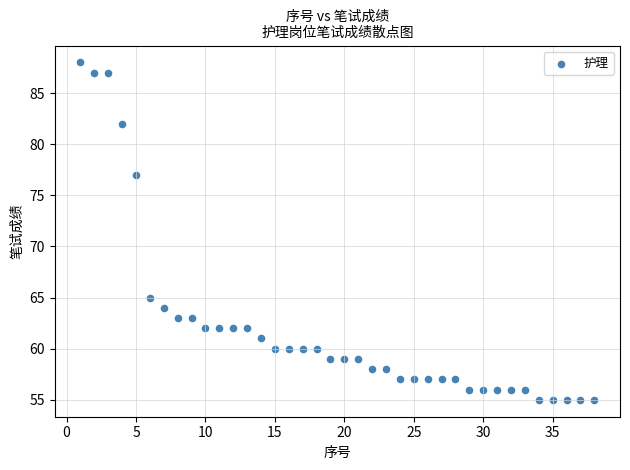

What is the range of X values (max minus min)?

37